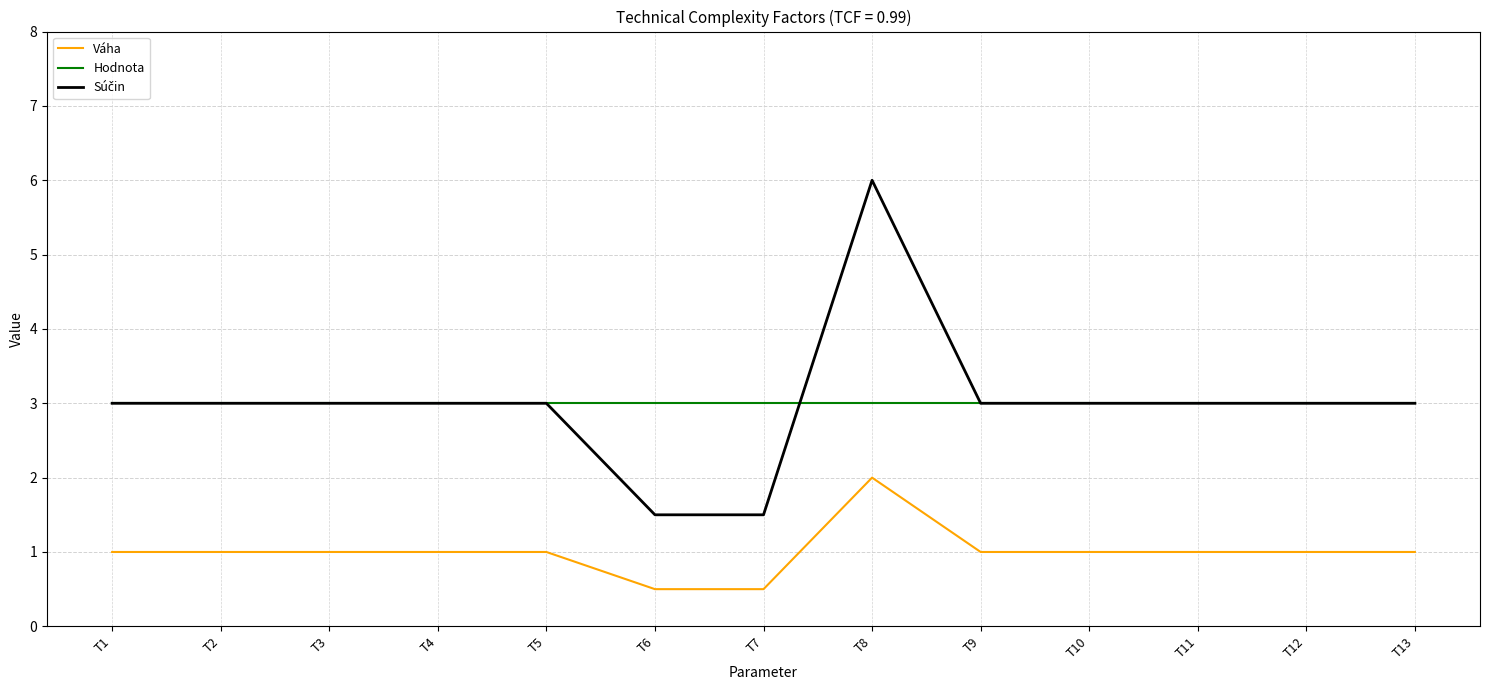

At which category is the sum across all series the highest?

T8